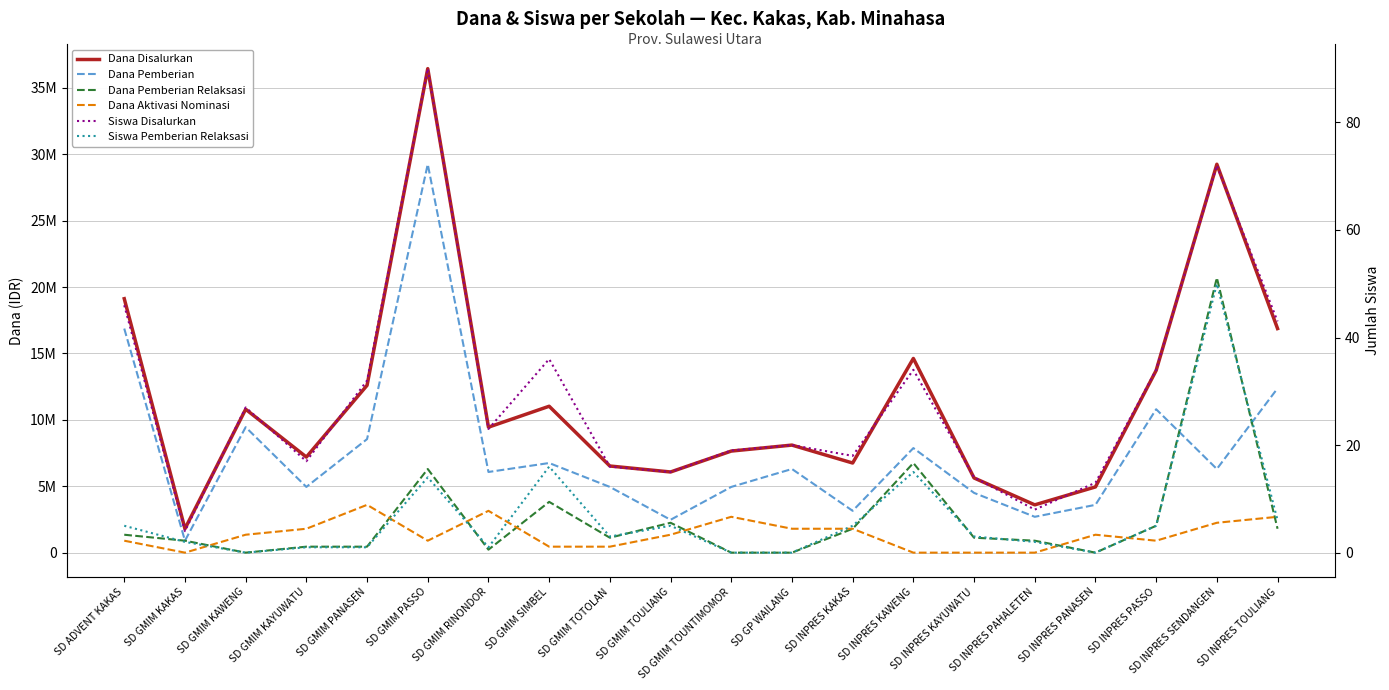

What is the greatest value displayed?

36450000